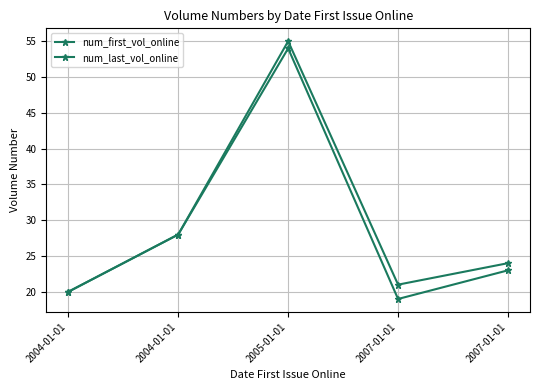

What is the value of the num_last_vol_online point at the 1st from the left?

20